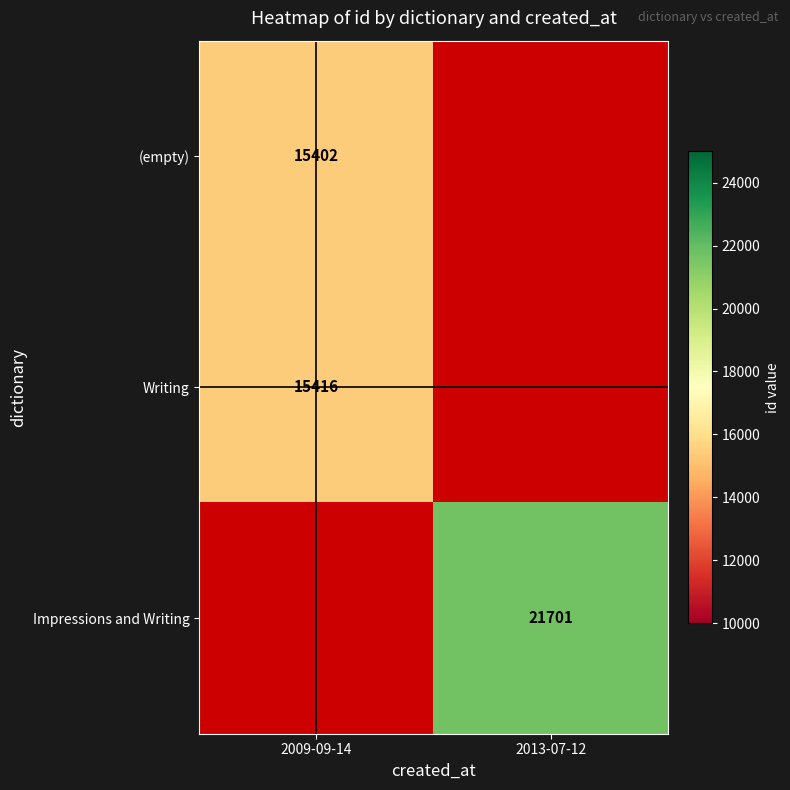

At which category does the chart reach its peak across all series?

2013-07-12